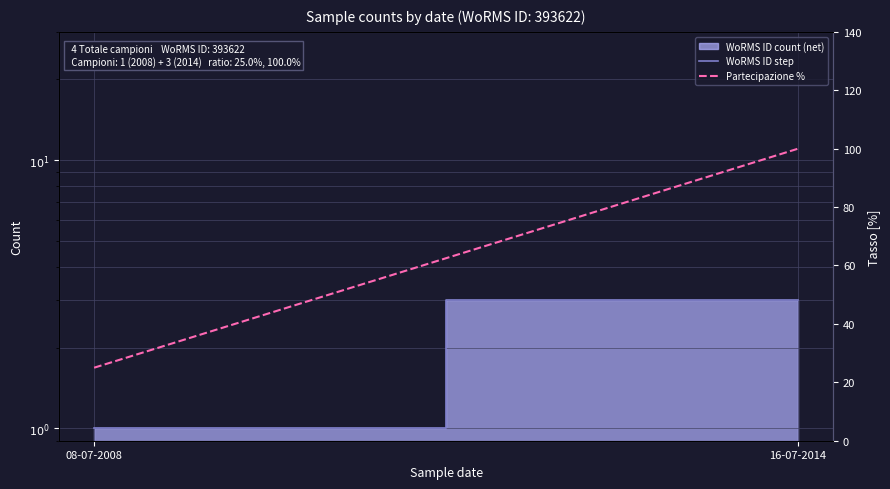

What is the sum of all Partecipazione % values?

125